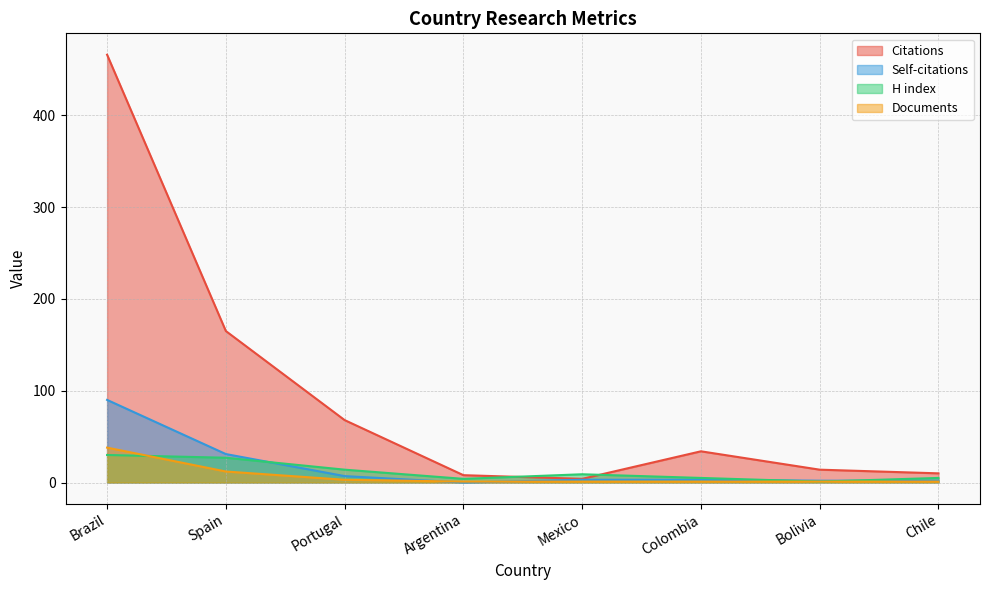

Read the Citations value at Spain.

165